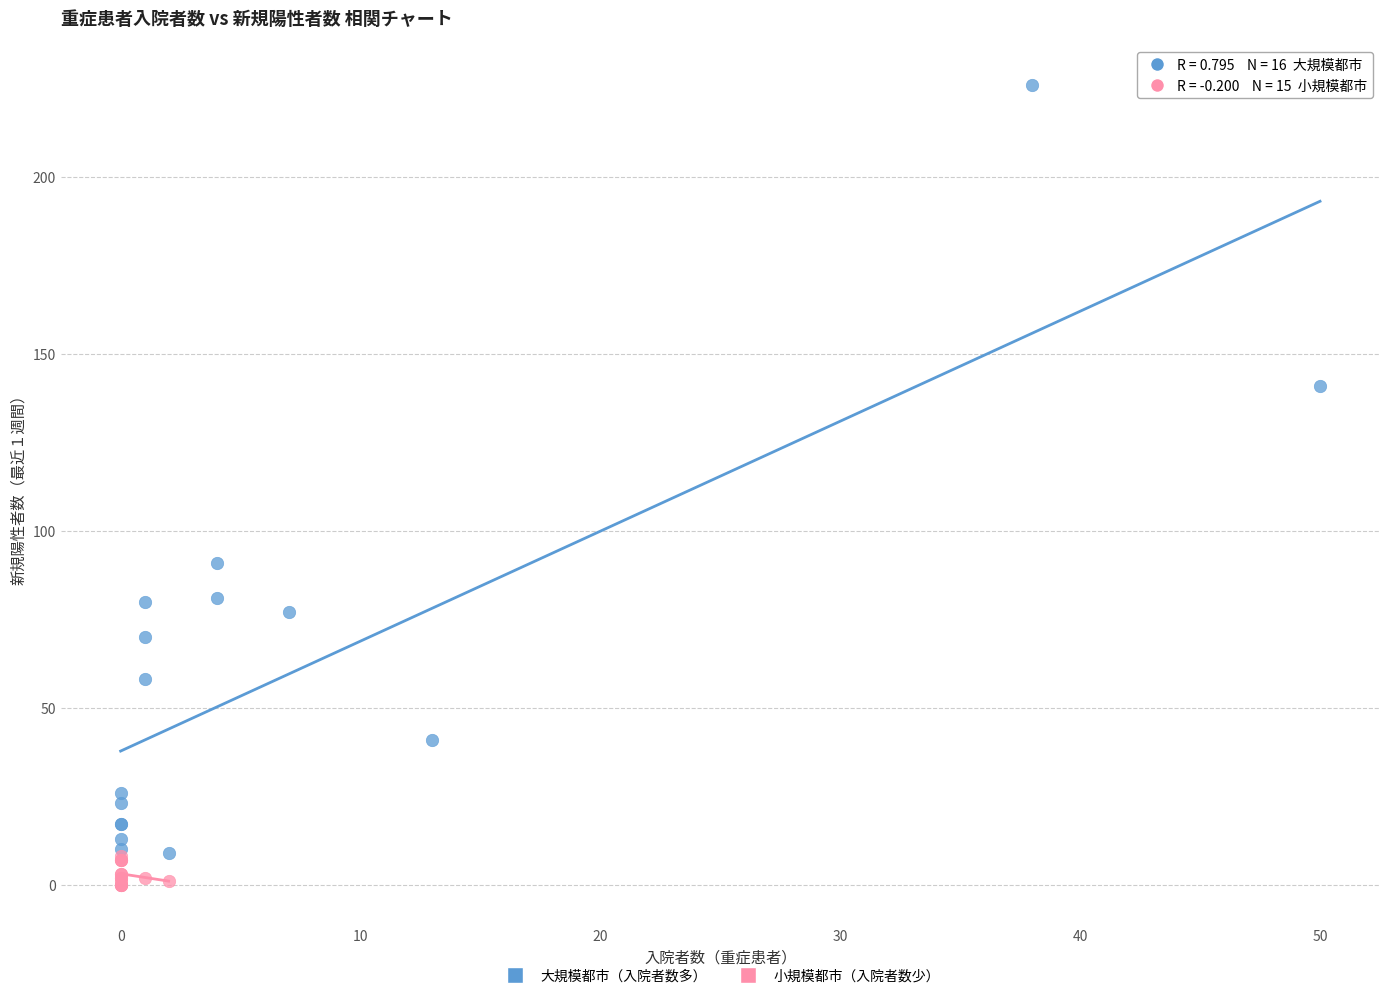

What are all the series names shown in the legend?

大規模都市（入院者数多）, 小規模都市（入院者数少）